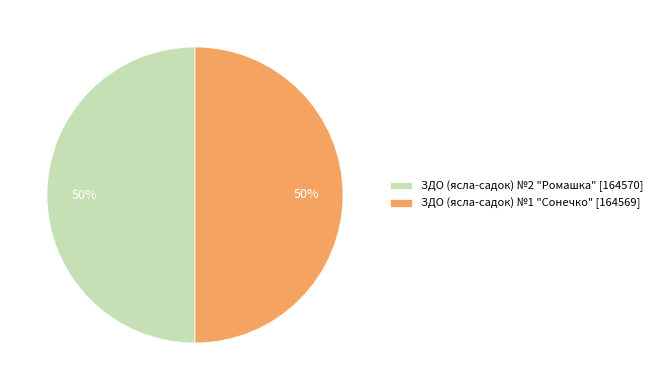

What is the ratio of the value at ЗДО (ясла-садок) №2 "Ромашка" [164570] to the value at ЗДО (ясла-садок) №1 "Сонечко" [164569]?

1.0